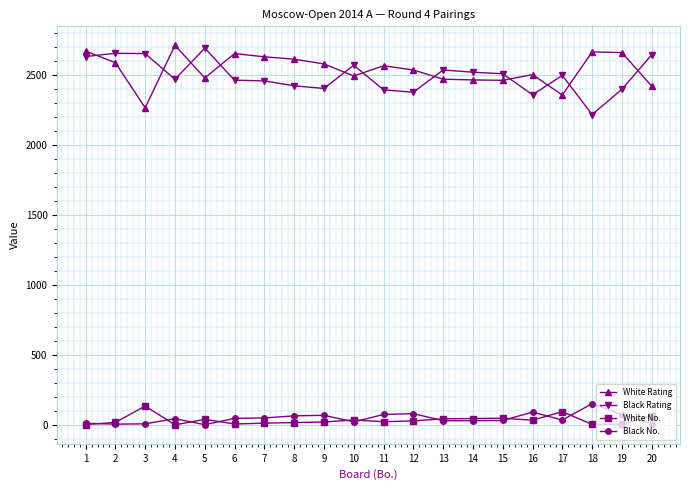

What are all the series names shown in the legend?

White Rating, Black Rating, White No., Black No.